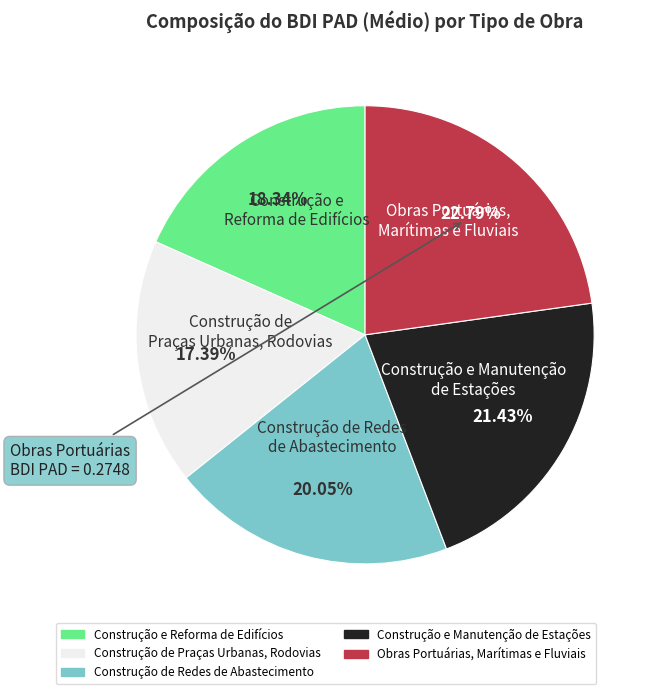

Which slice is the smallest?

Construção de Praças Urbanas, Rodovias